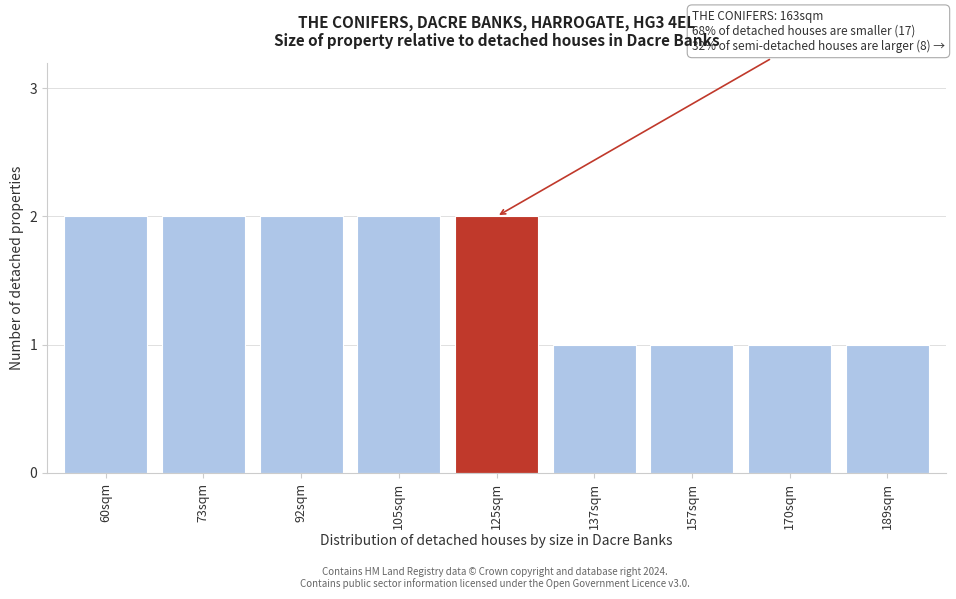

Reading right to left, transcribe all the data shown in this chart.

1	1	1	1	2	2	2	2	2